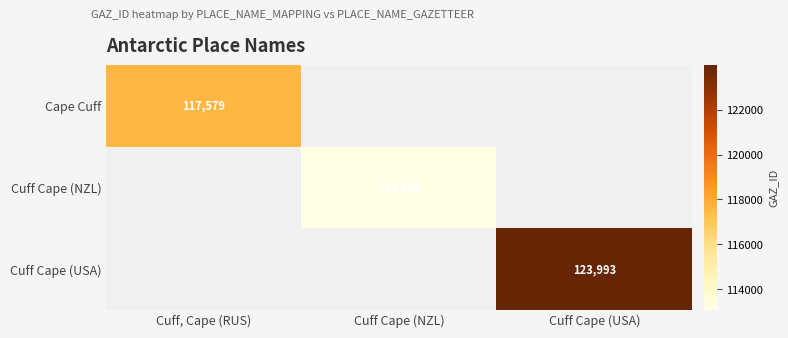

True or false: Cuff Cape (USA) has a value of 66994.1 at Cuff Cape (USA).

False